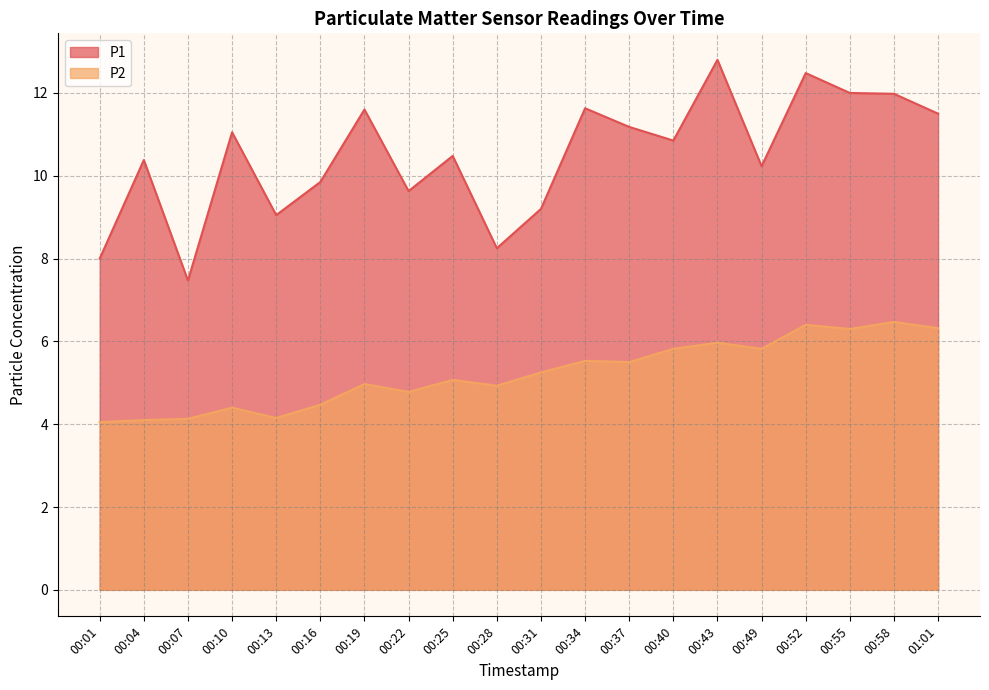

Does the chart display data point markers on the line(s)?

No